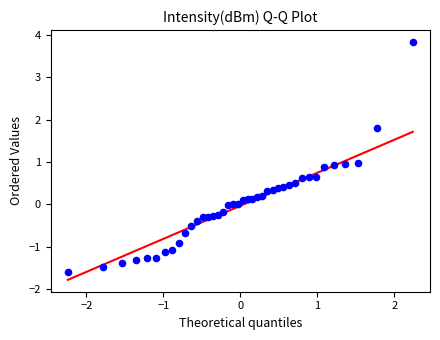

What is the range of Y values (max minus min)?

5.4